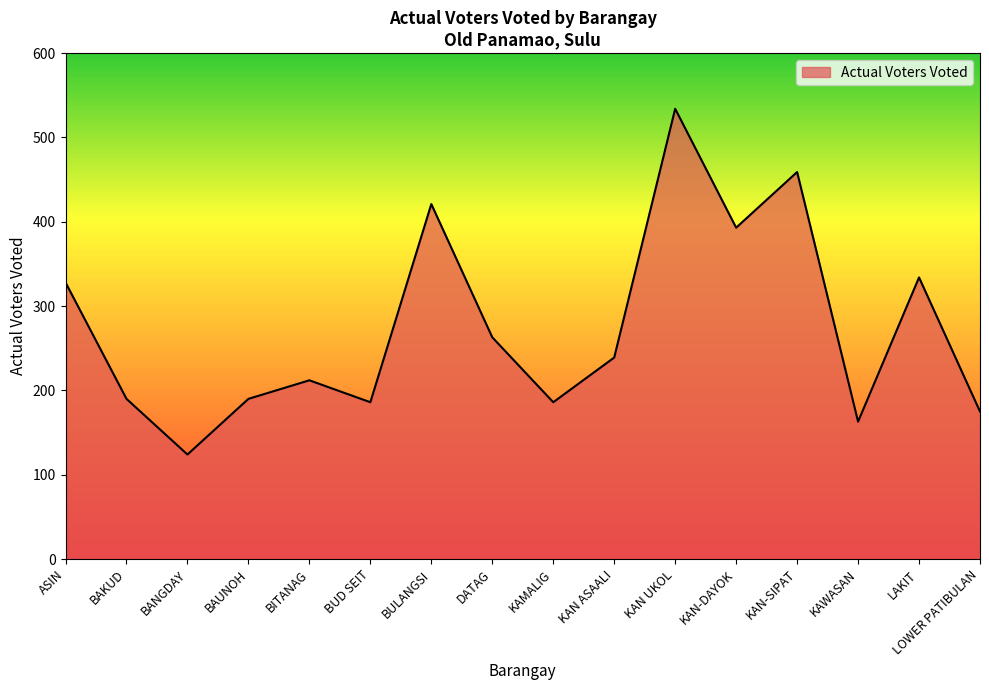

Between LAKIT and KAN ASAALI, which is larger?

LAKIT